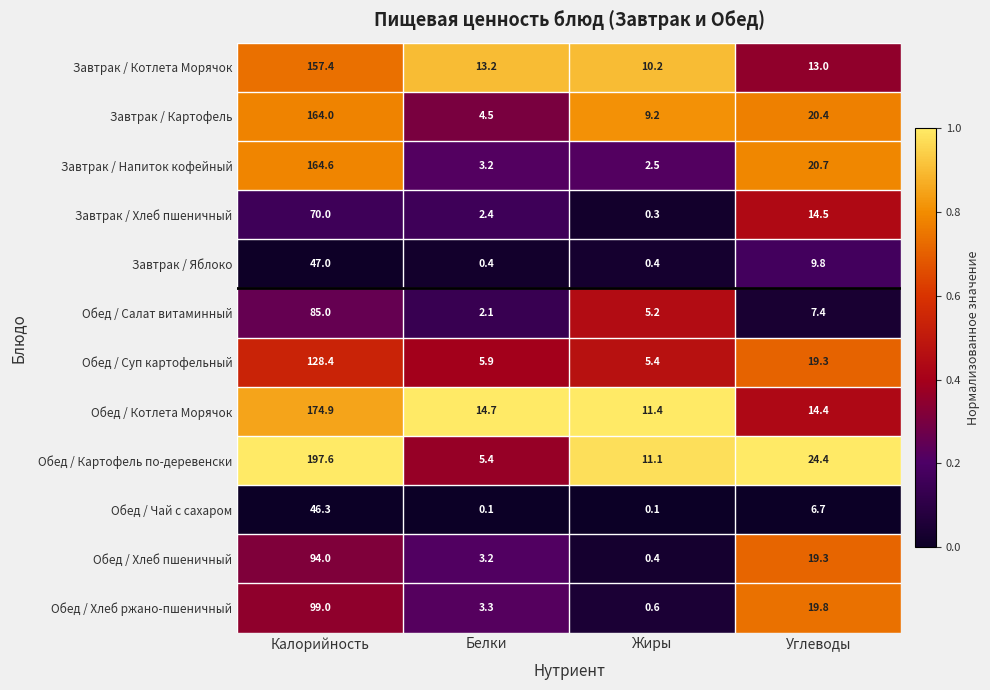

Which series has the largest range (max minus min)?

Обед / Картофель по-деревенски